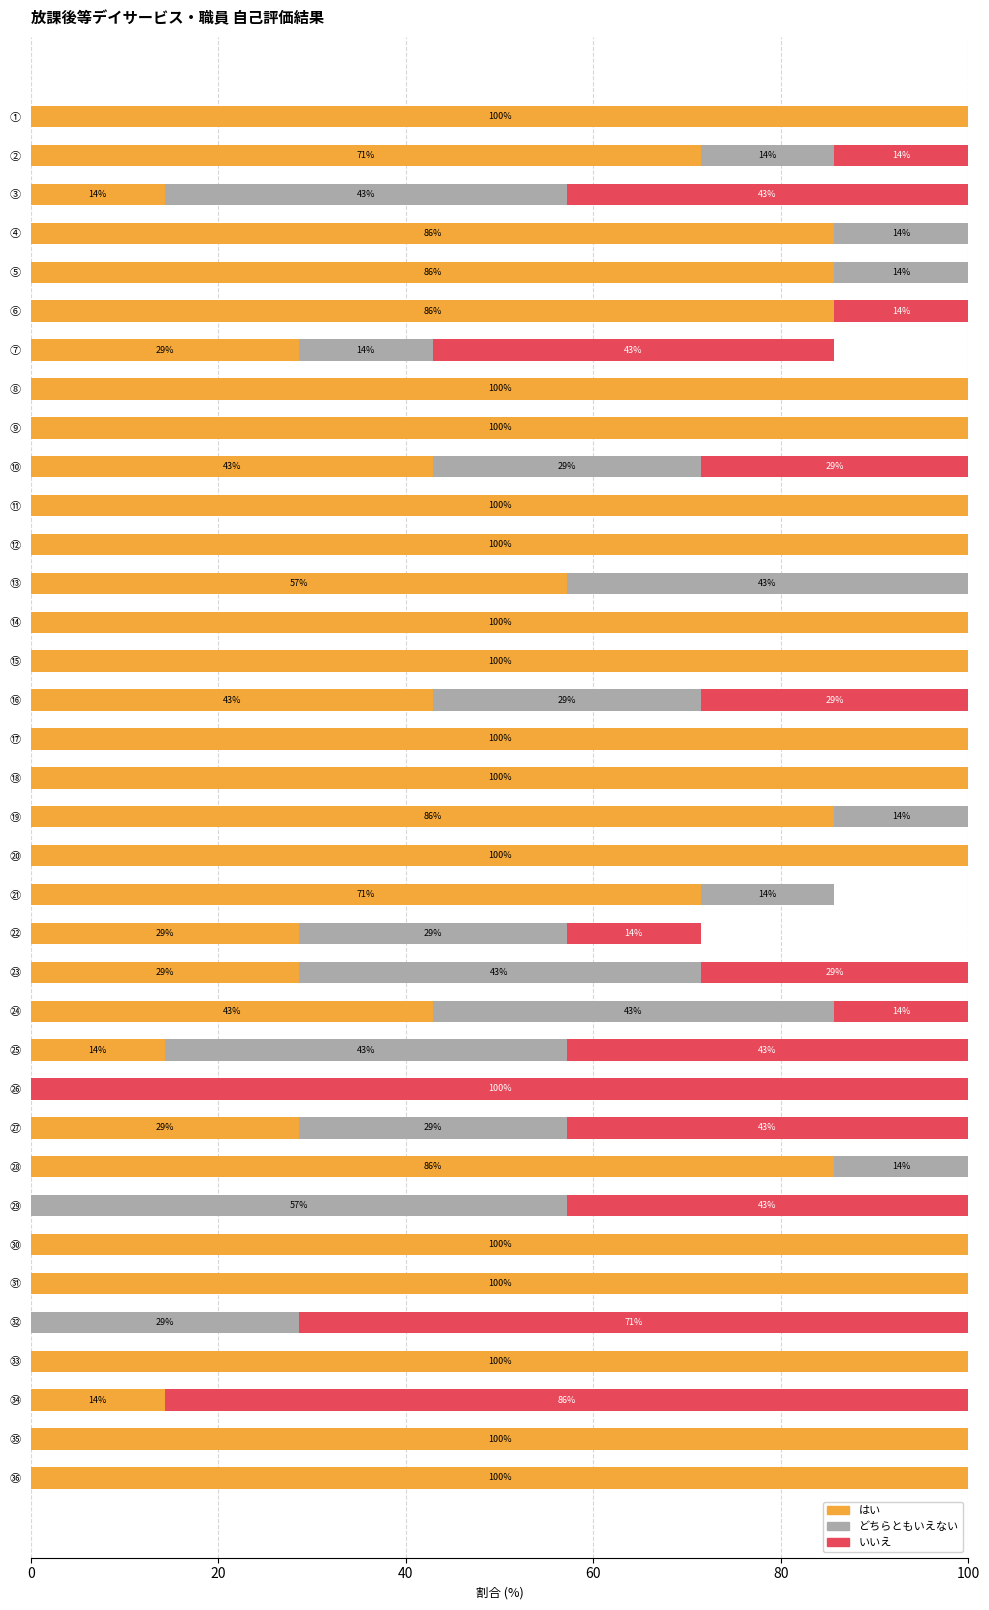

What is the highest value of the はい series?

100.0